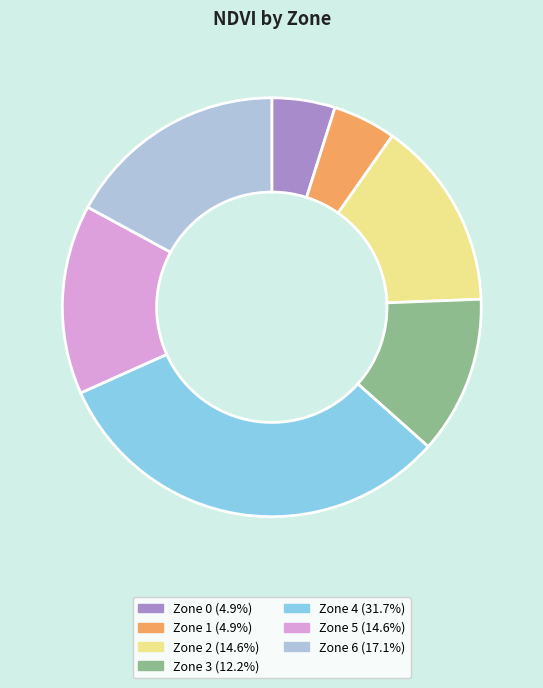

Does Zone 4 represent more than half of the total?

No